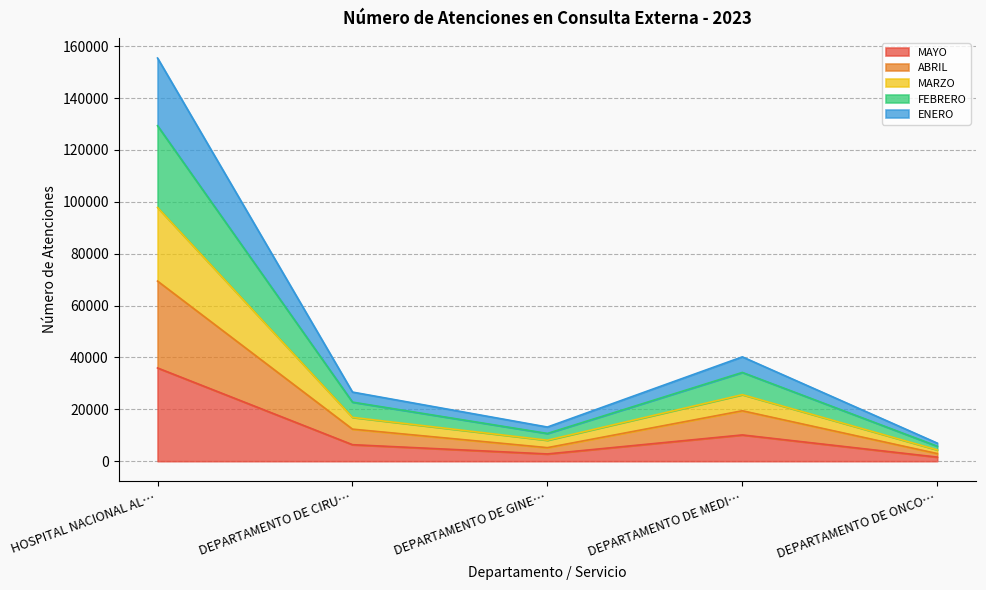

Which category has the highest value in the MAYO series?

HOSPITAL NACIONAL AL…